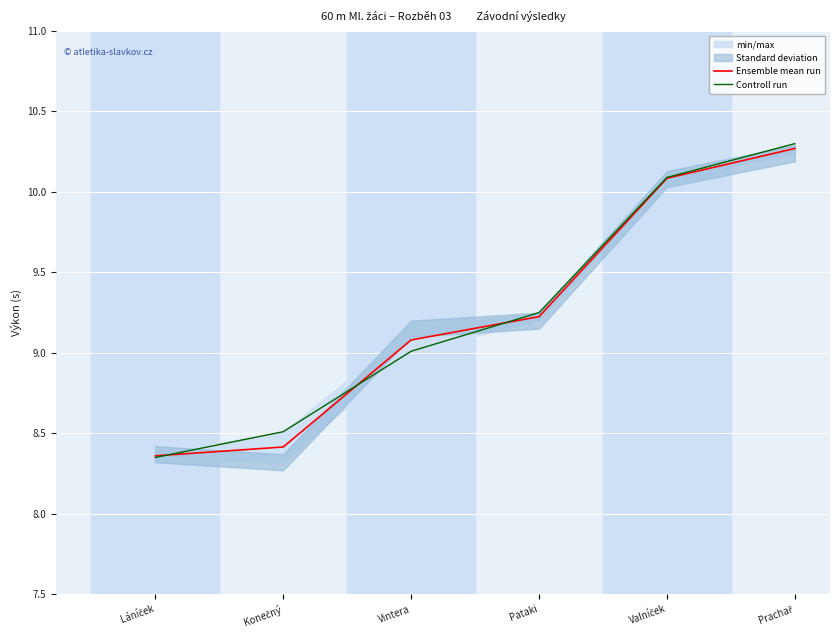

Reading right to left, what are all the values shown in this chart?

Ensemble mean run: Prachař=10.3	Valníček=10.1	Pataki=9.2	Vintera=9.1	Konečný=8.4	Láníček=8.4
Controll run: Prachař=10.3	Valníček=10.1	Pataki=9.2	Vintera=9.0	Konečný=8.5	Láníček=8.3